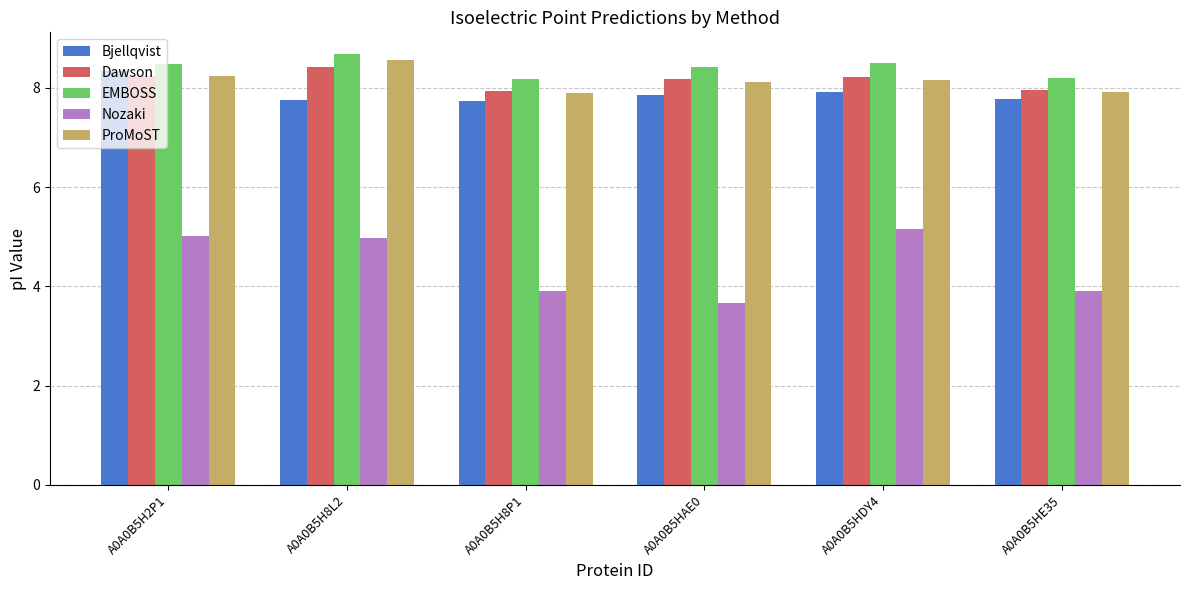

What is the difference between the highest and lowest values at A0A0B5HDY4?

3.4